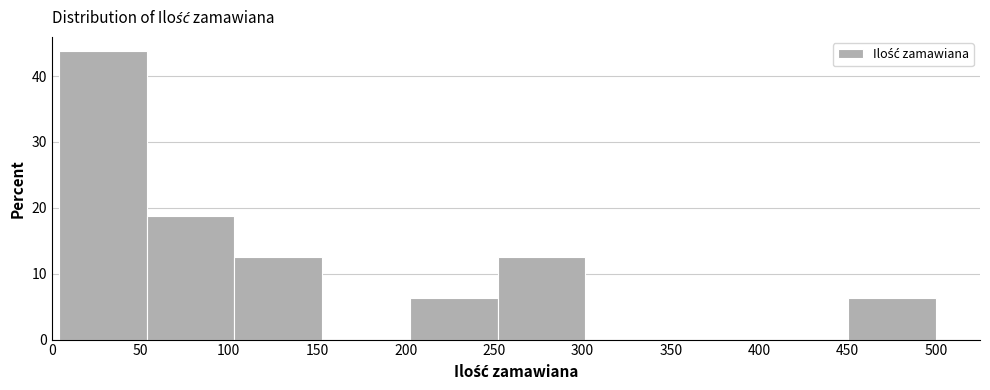

Reading left to right, list every bar in this chart as the range it spans on the x-axis followed by its height. Neither the bar edges nor the heights are printed on the chart, so give them approximately, as read against the axes.

5 to 55: 44
55 to 105: 19
105 to 155: 13
155 to 200: 0
200 to 250: 6
250 to 300: 13
300 to 350: 0
350 to 400: 0
400 to 450: 0
450 to 500: 6